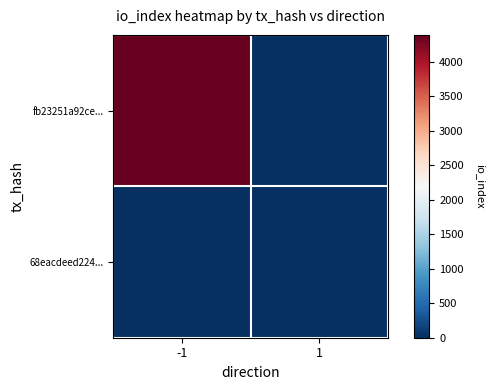

What is the spread (max minus min) of values at 1?

1